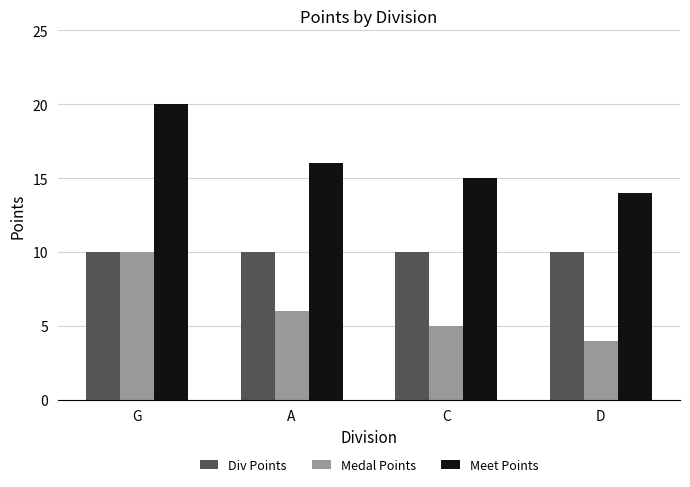

What are all the series names shown in the legend?

Div Points, Medal Points, Meet Points